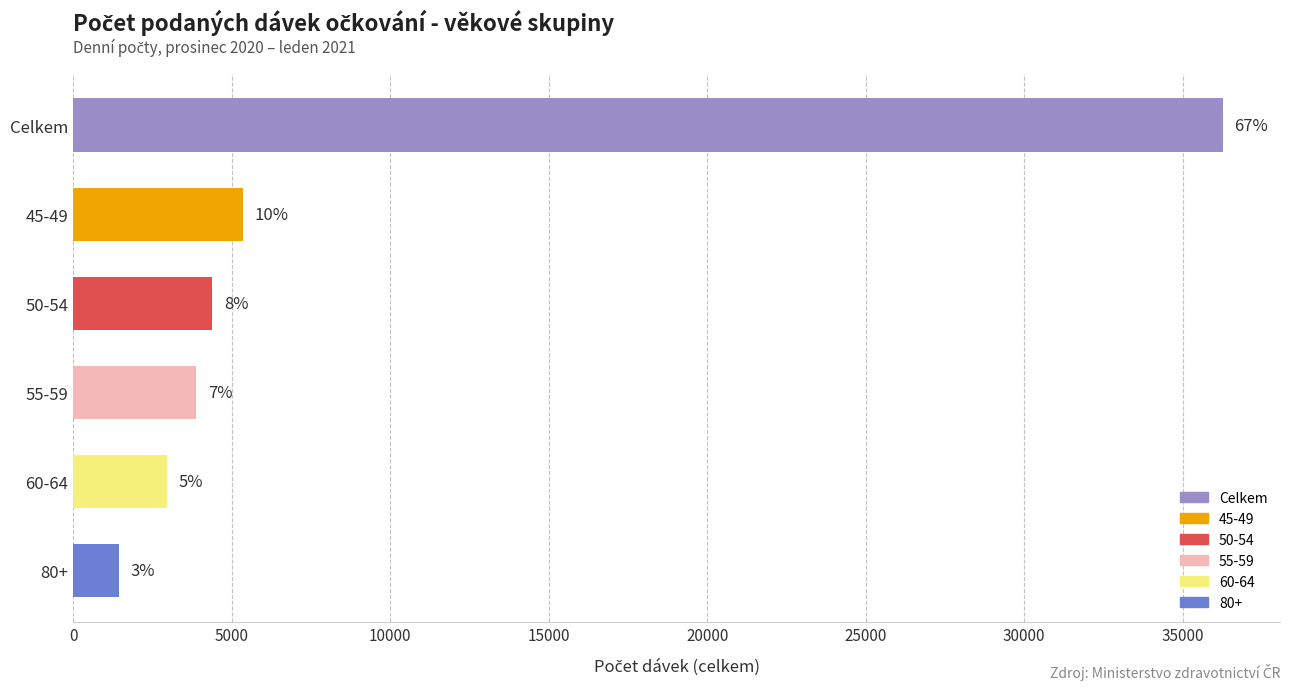

Does the chart contain any negative values?

No